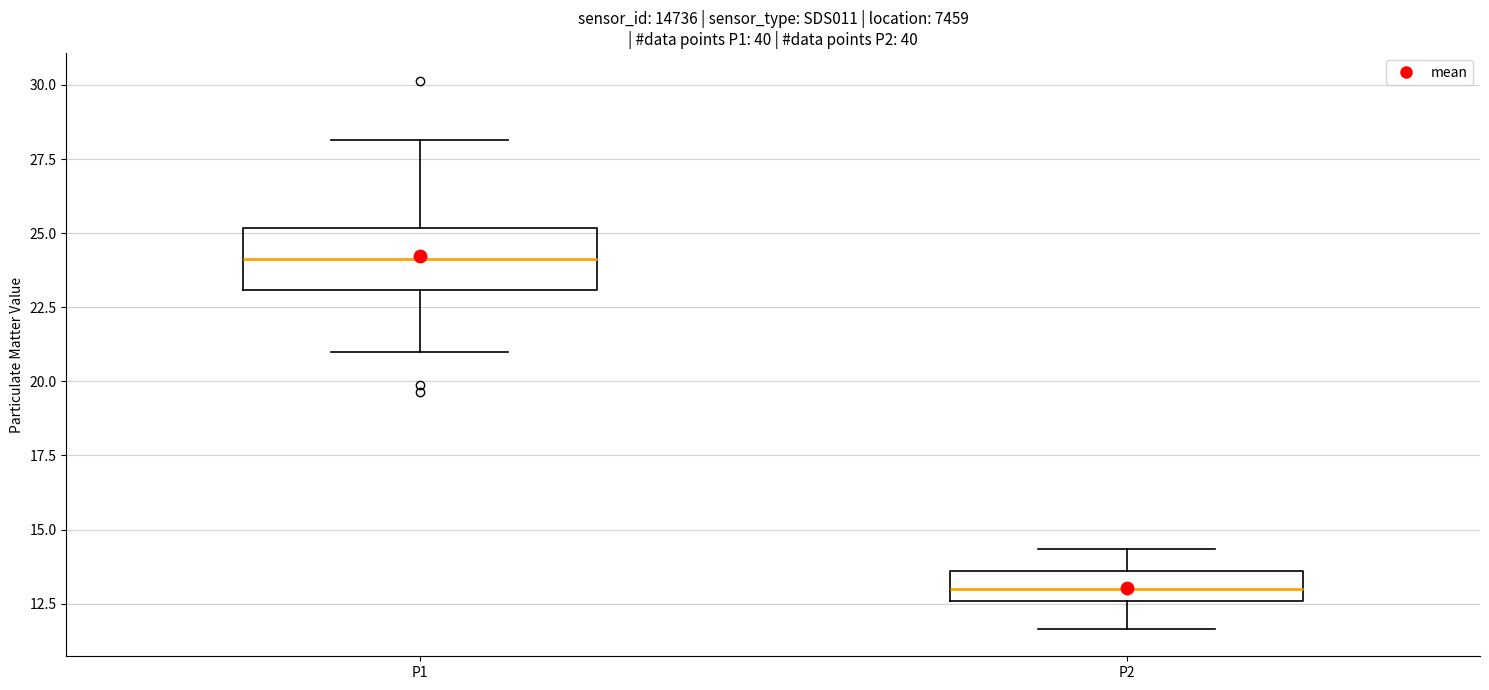

Reading left to right, transcribe this box plot: for each box, give where its median line is, the range the box spans, and where its two whiskers end, as read against the y-axis. The values are not printed on the chart, so give them approximately, as read against the axis.

P1: median 24.0, box 23.0 to 25.0, whiskers 21.0 to 28.0
P2: median 13.0, box 12.5 to 13.5, whiskers 11.5 to 14.5